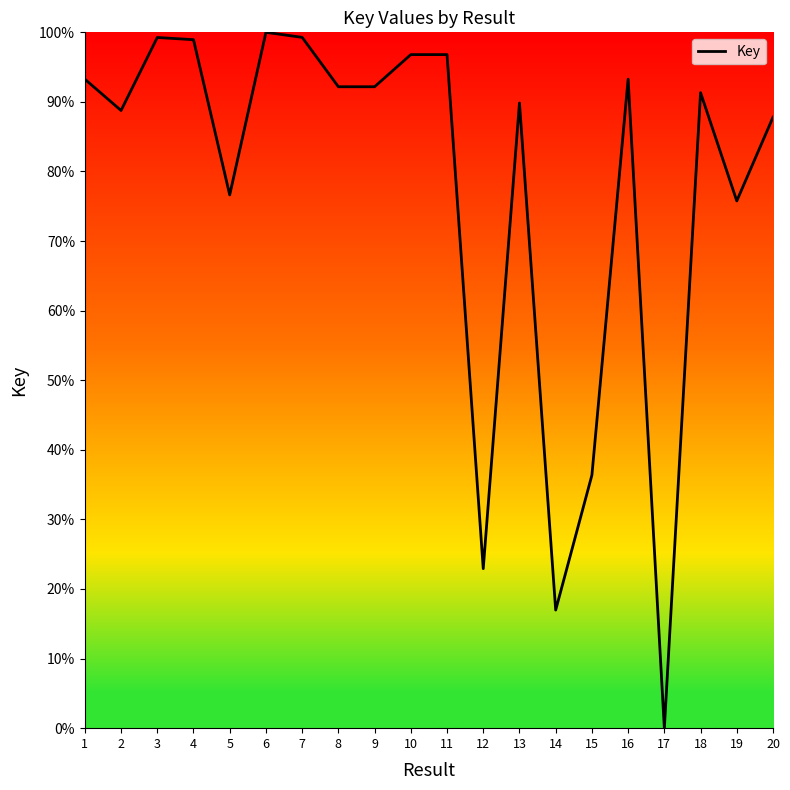

What is the difference between the values at 16 and 7?

6.0